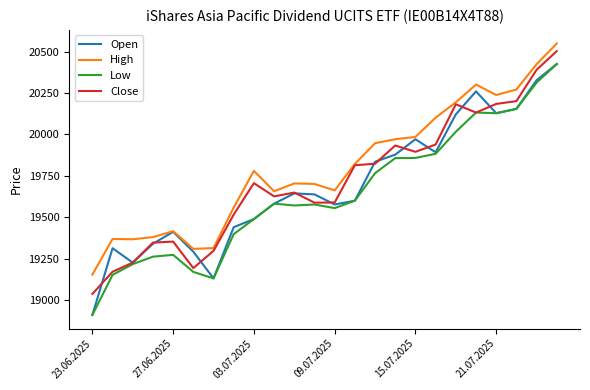

What is the maximum value shown in the chart?

20549